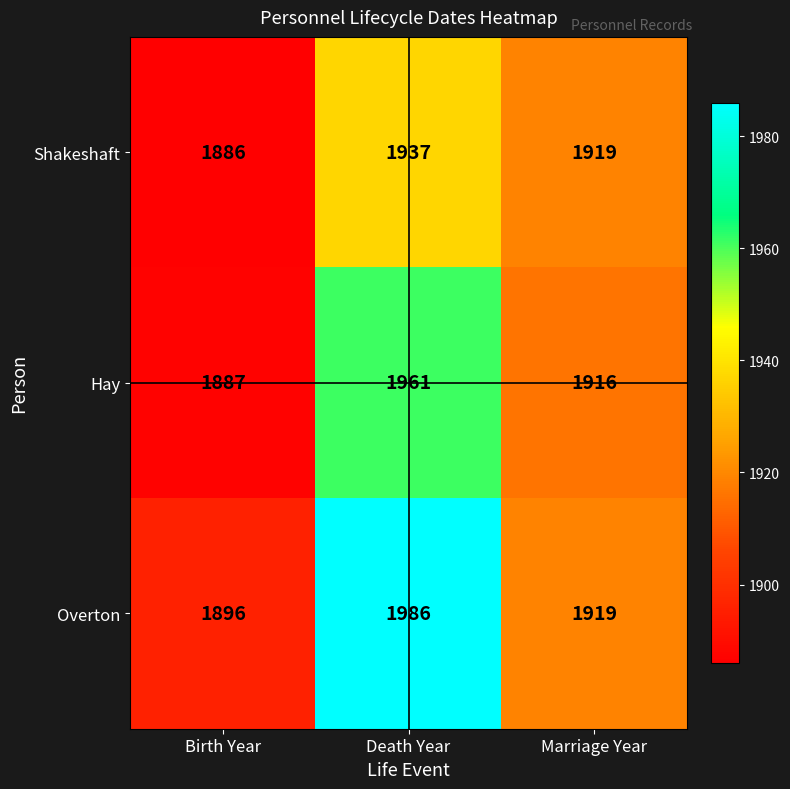

At which label does Shakeshaft reach its minimum?

Birth Year